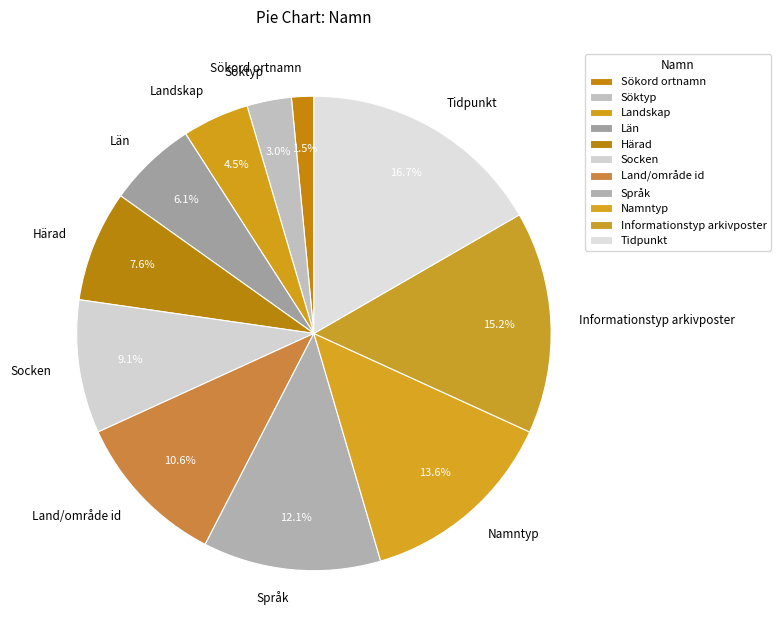

Between Språk and Län, which is larger?

Språk